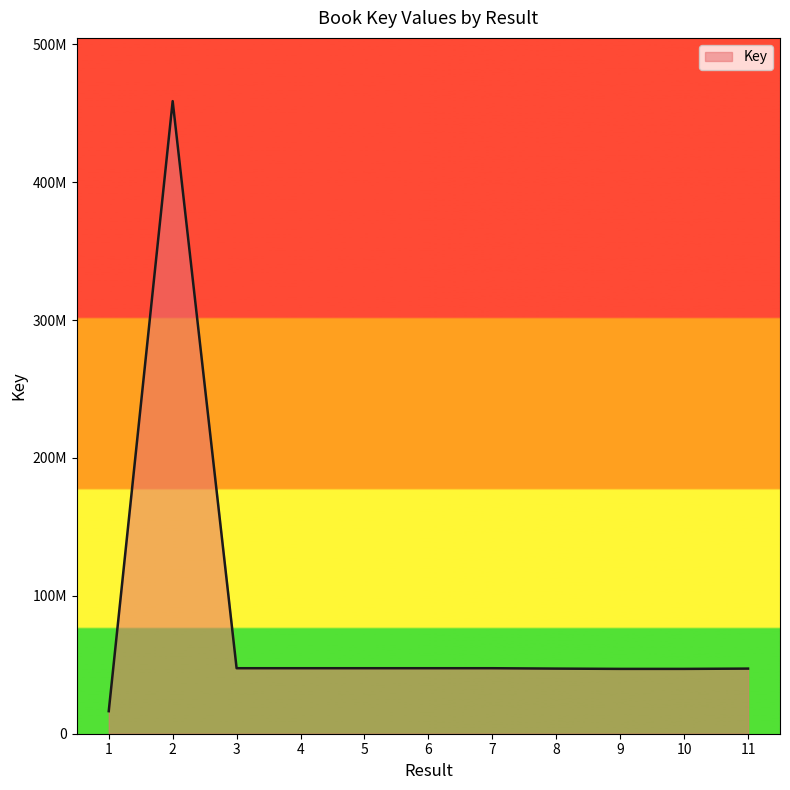

Rank the categories by value from highest to lowest.

2, 3, 5, 4, 6, 7, 8, 11, 10, 9, 1